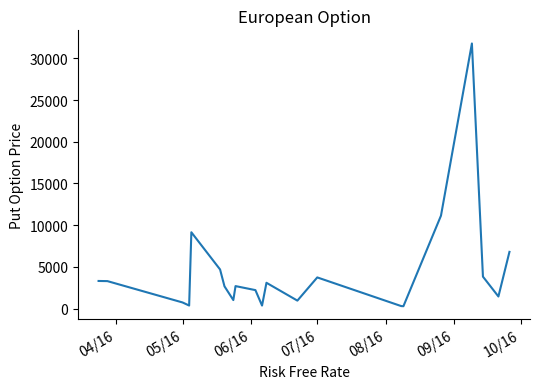

What is the greatest value displayed?

31782.9